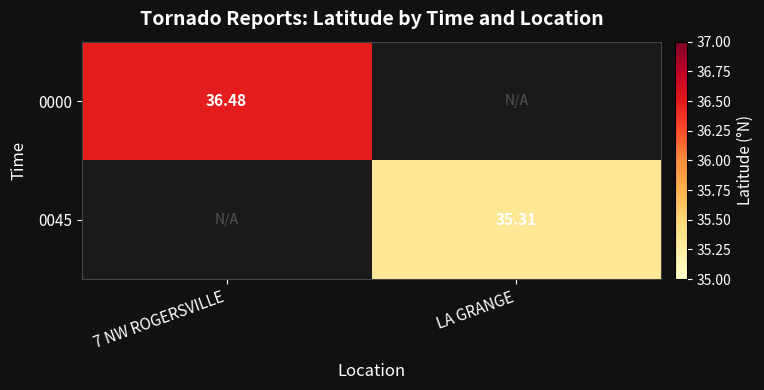

Is the value of 0045 at LA GRANGE greater than the value of 0000 at 7 NW ROGERSVILLE?

No